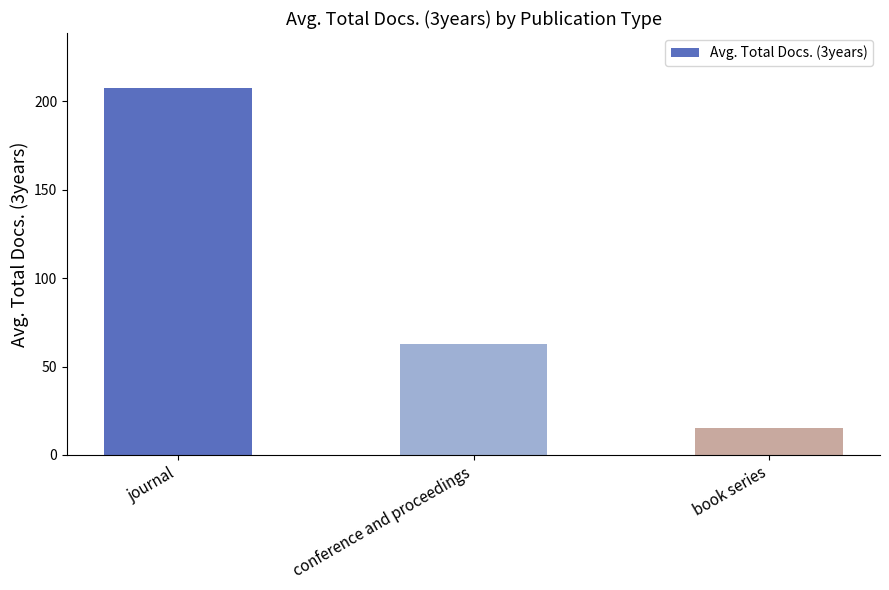

How many values exceed 62?

2